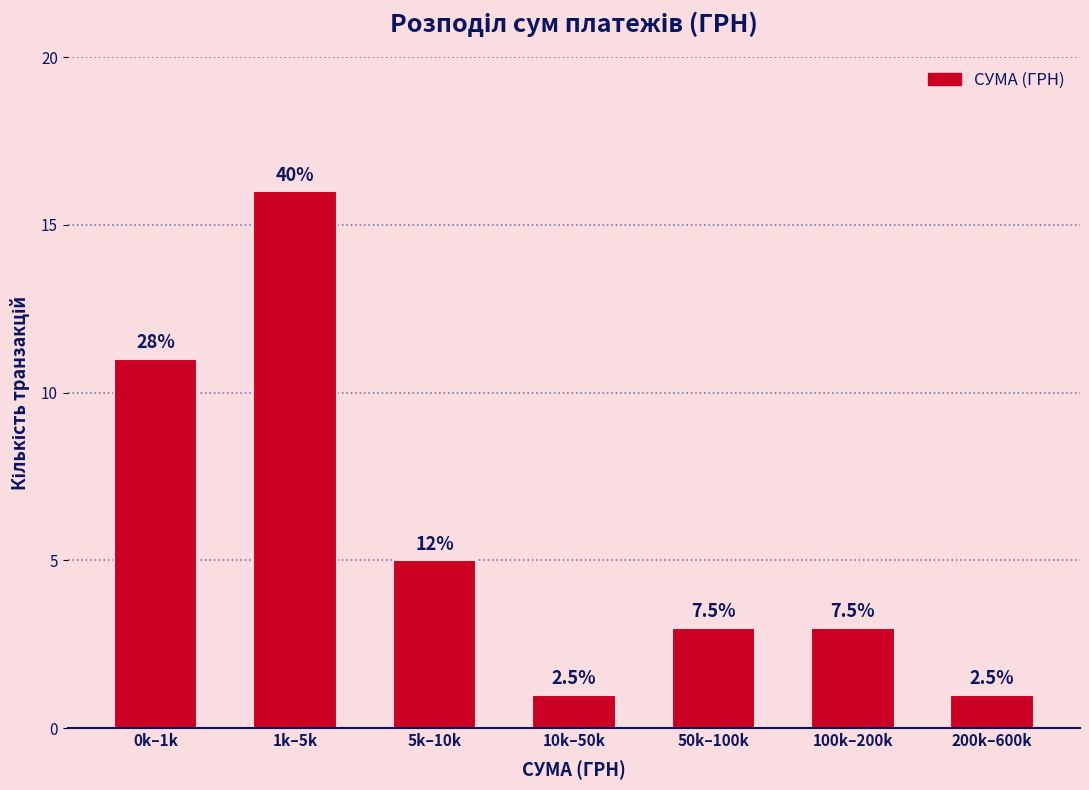

Does the chart contain any negative values?

No